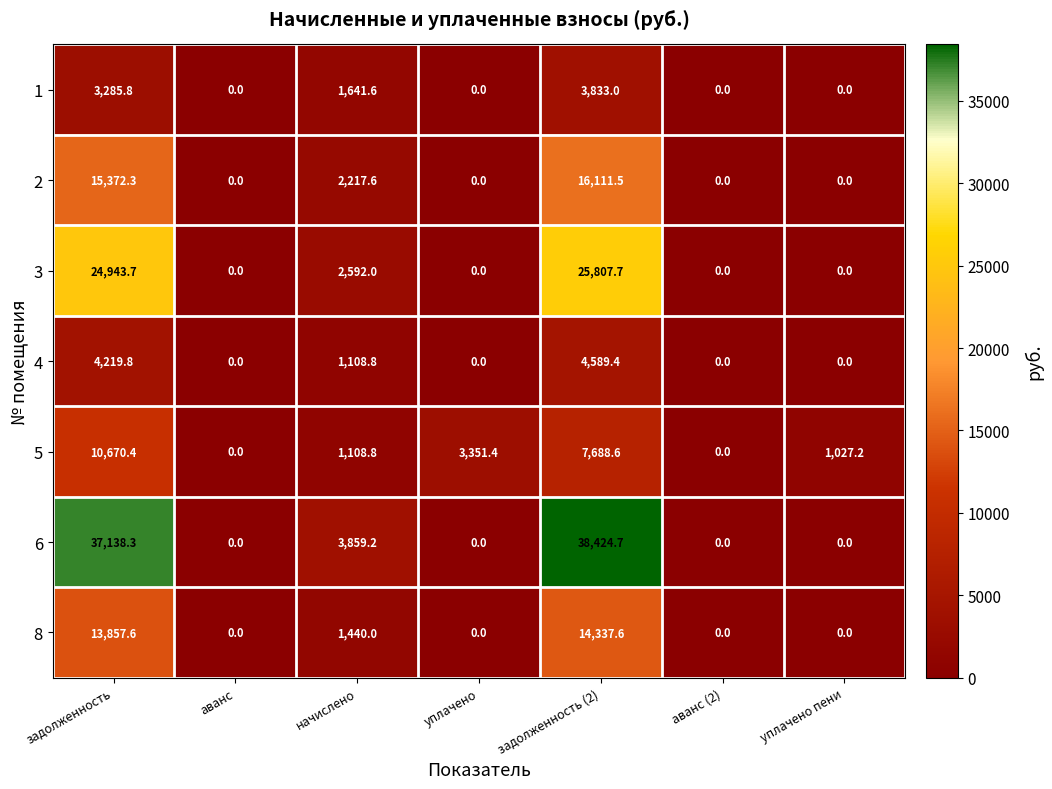

How many distinct data groups are displayed?

7